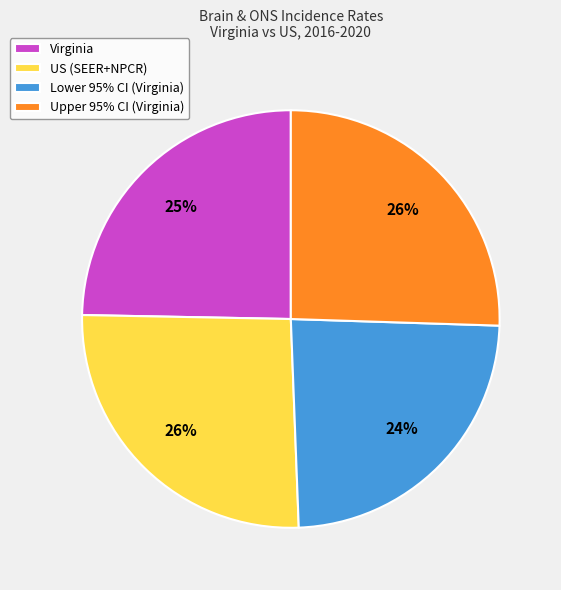

True or false: Upper 95% CI (Virginia) accounts for 26% of the total.

True